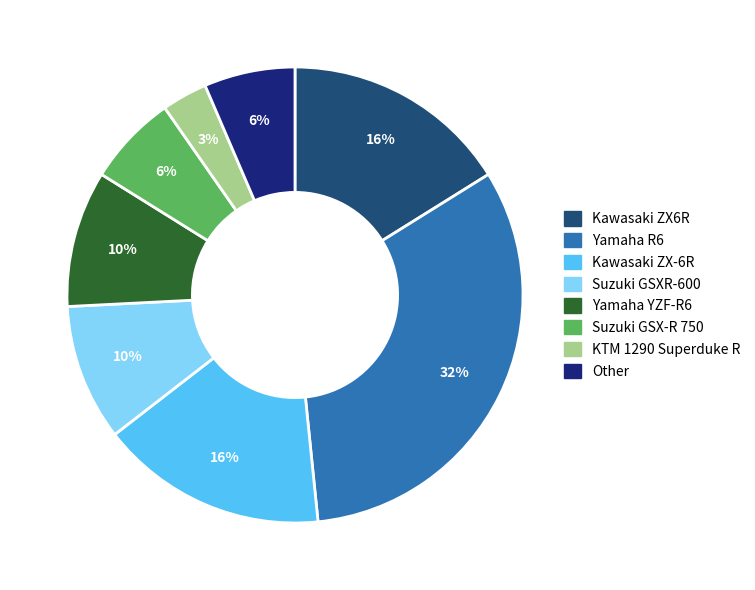

To the nearest percent, what is the average slice percentage?

12%